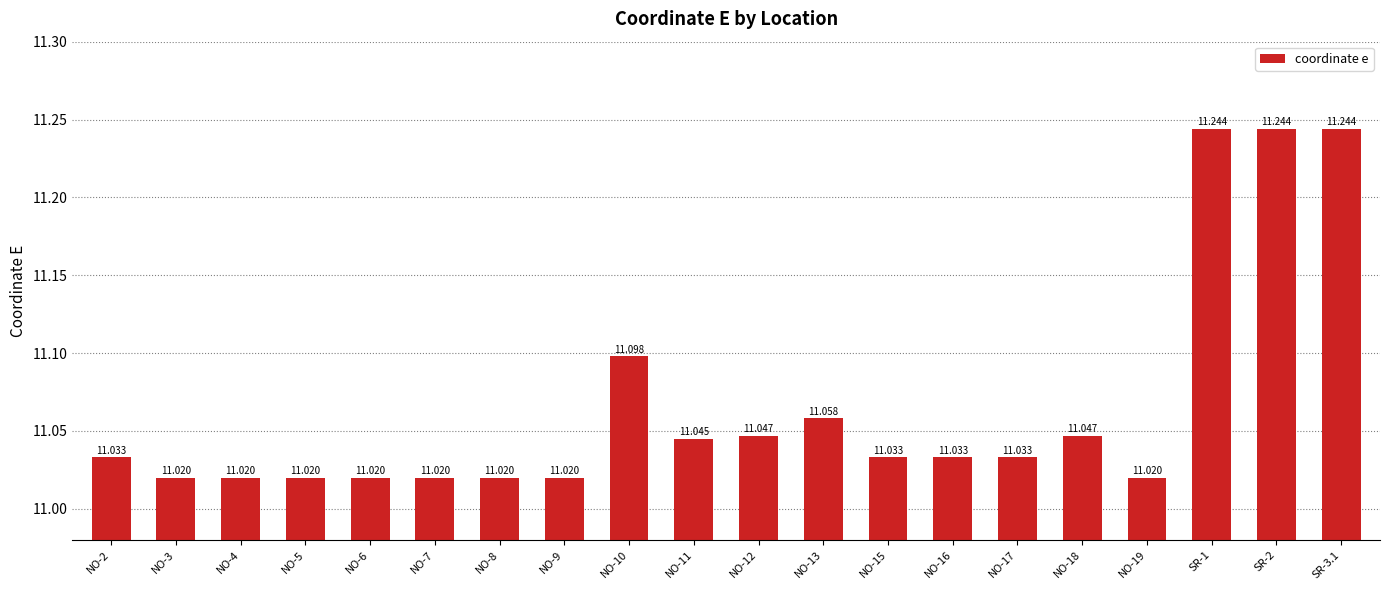

Reading left to right, list all the values displayed in this chart.

11.0	11.0	11.0	11.0	11.0	11.0	11.0	11.0	11.1	11.0	11.0	11.1	11.0	11.0	11.0	11.0	11.0	11.2	11.2	11.2